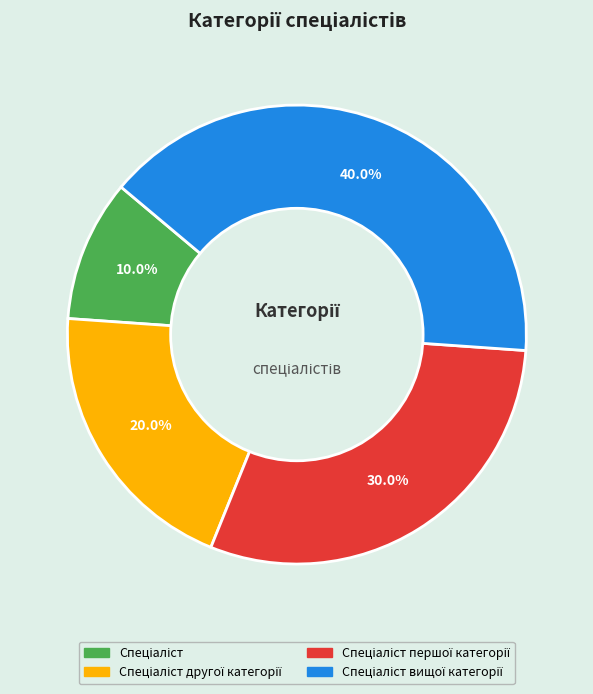

Is there a majority slice in this chart?

No